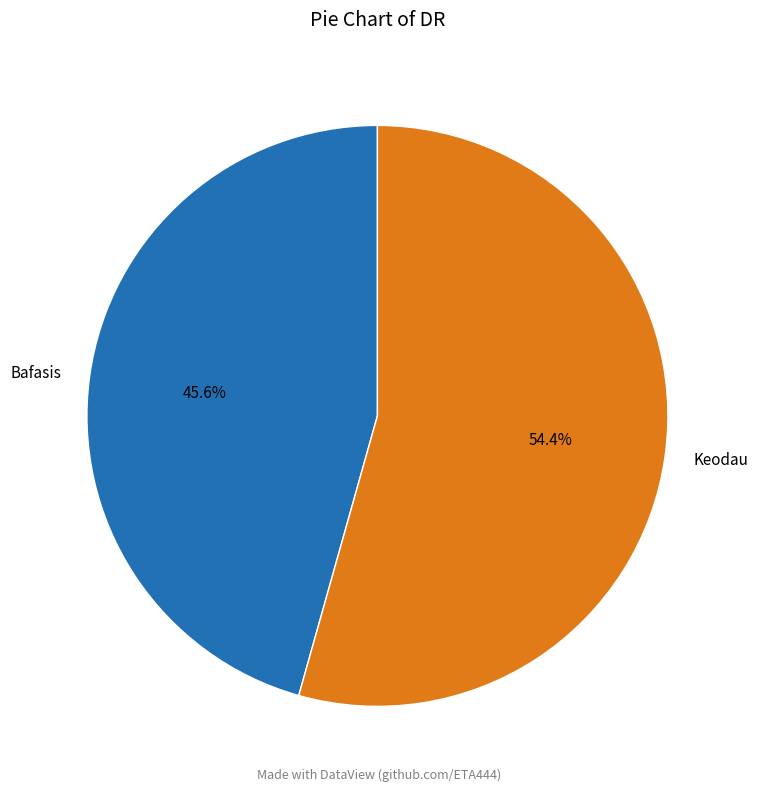

Which slice is the smallest?

Bafasis